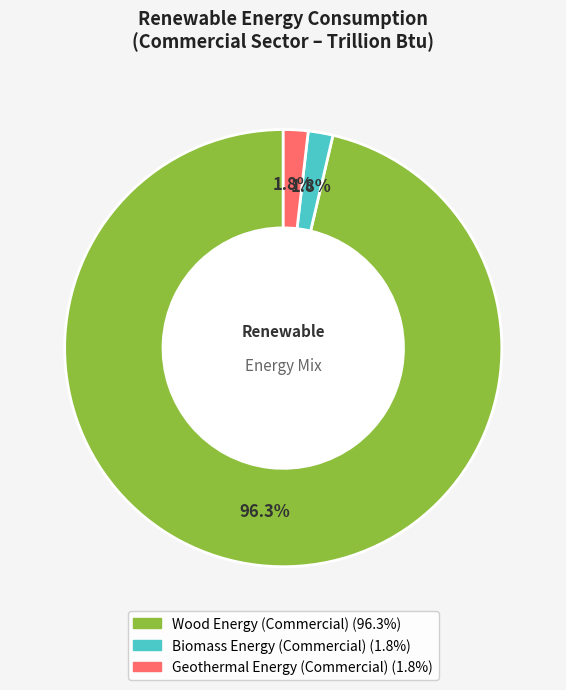

Does any single category account for the majority?

Yes